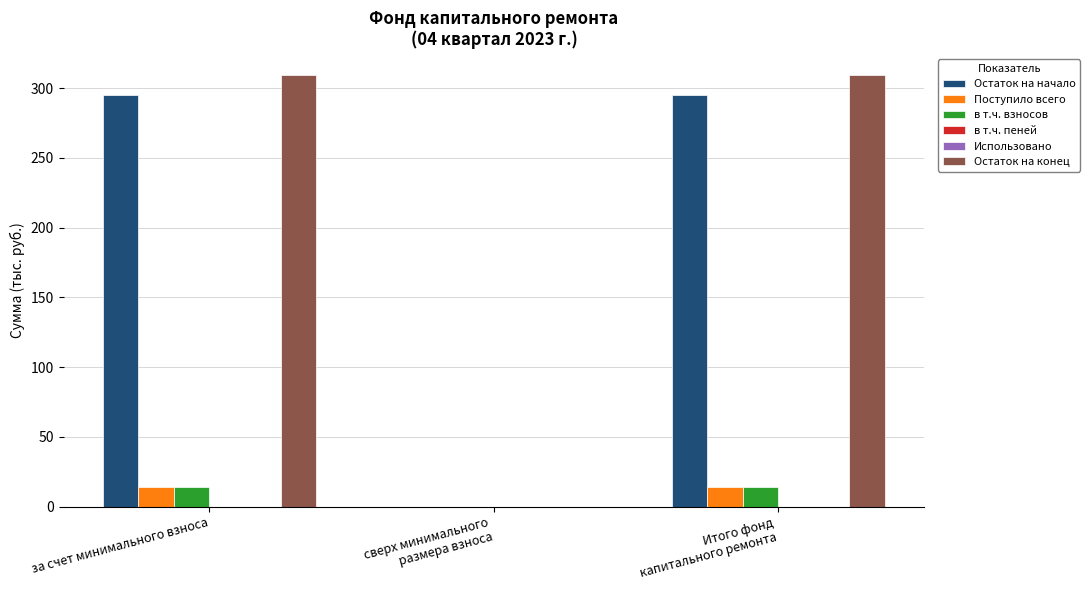

What is the label of the 2nd bar from the left?

сверх минимального
размера взноса